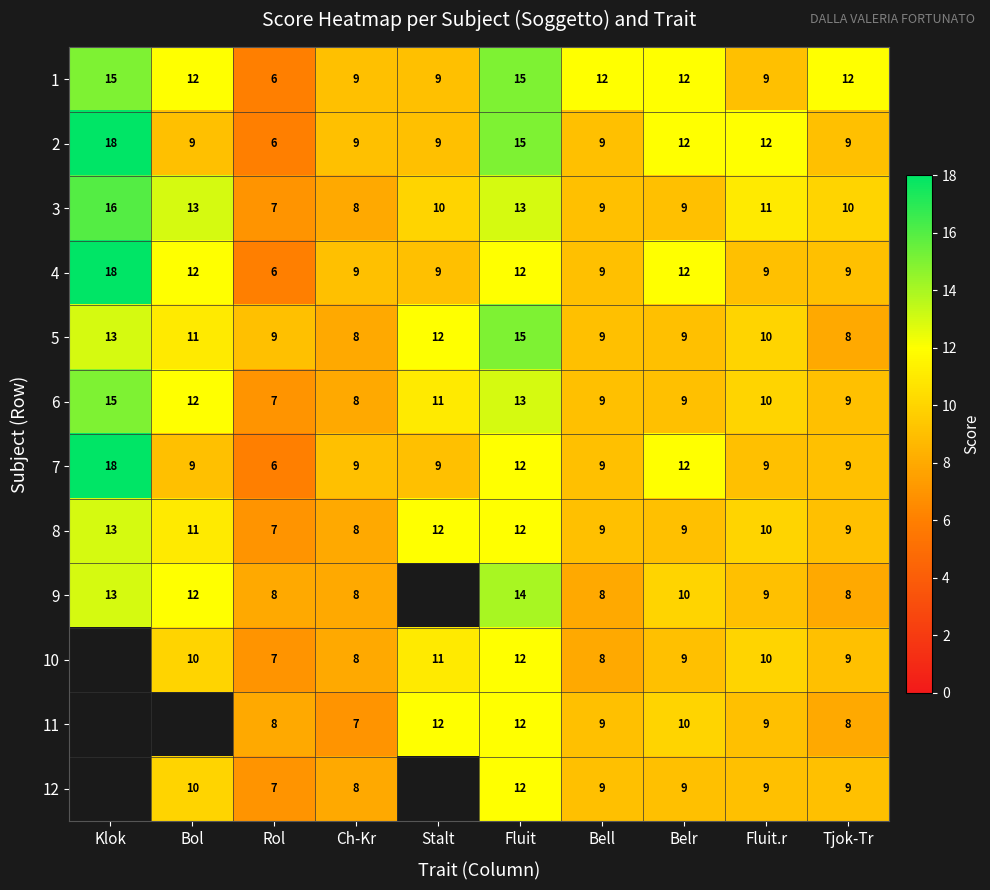

What is the sum of all 4 values?

105